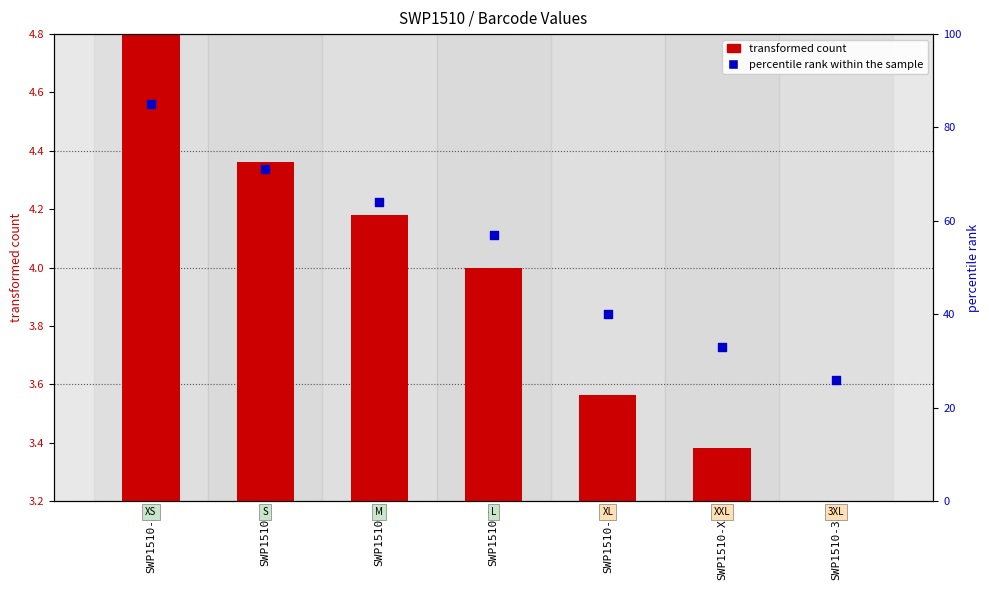

At which category is the sum across all series the highest?

SWP1510-XS